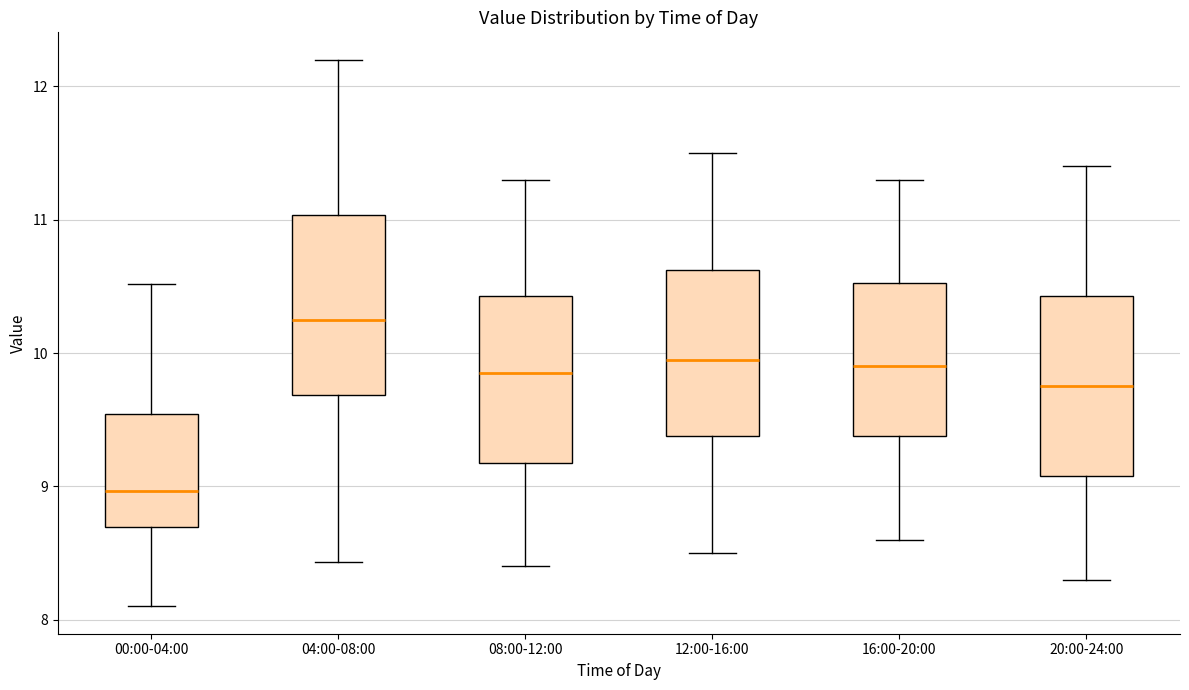

Which box's median line is the lowest?

00:00-04:00